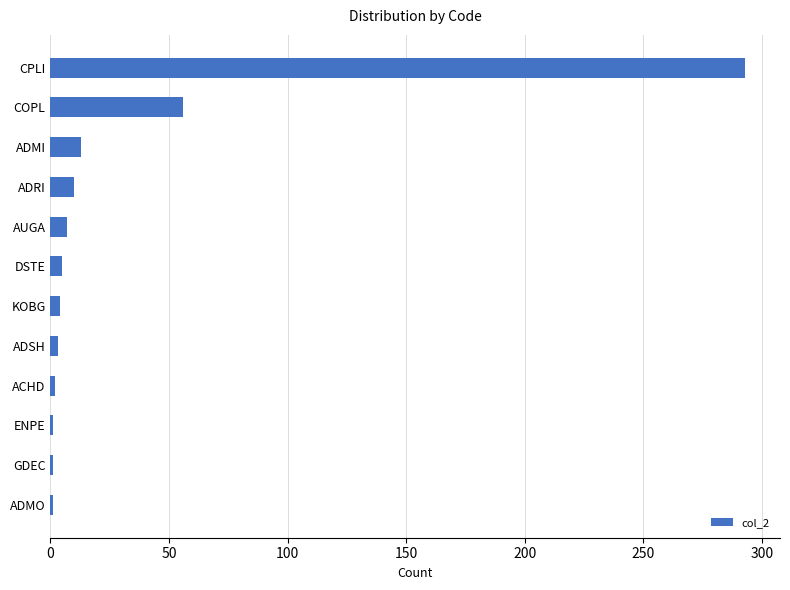

What is the difference between the maximum and second lowest values?

292